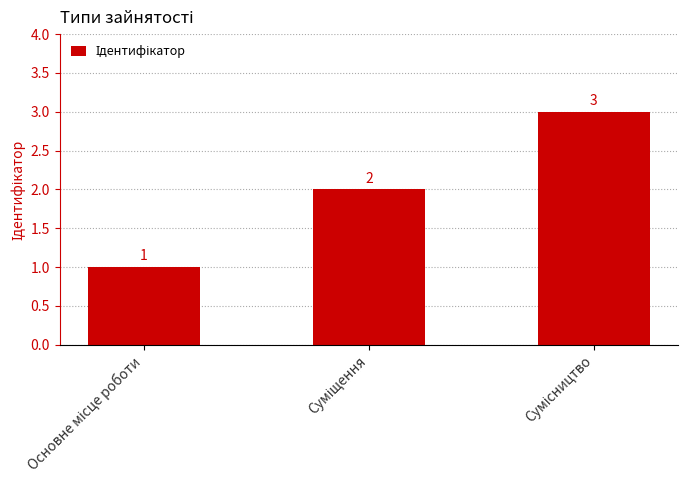

What is the sum of all values?

6